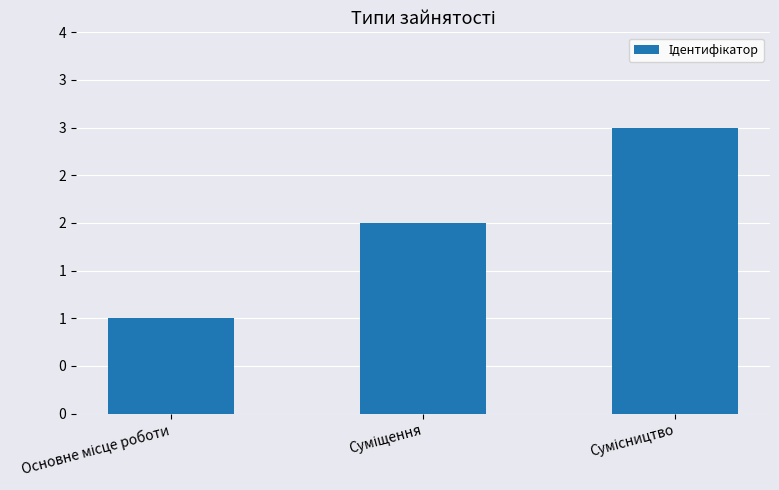

Is it true that the value at Сумісництво is 1?

False